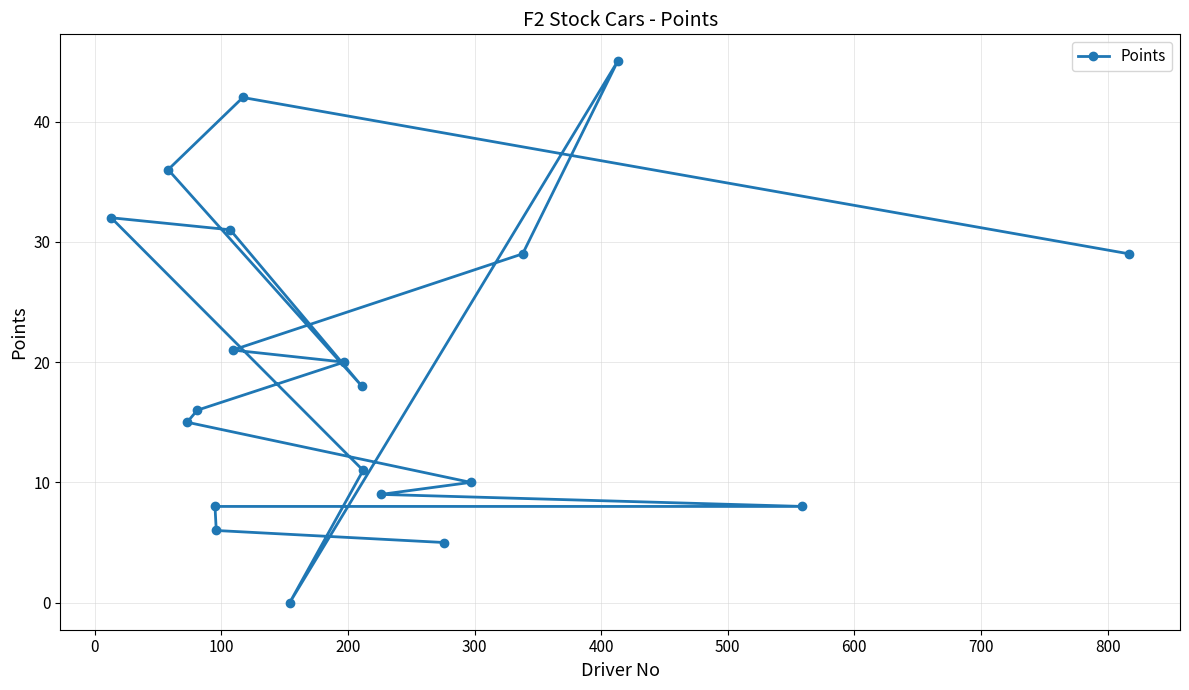

What is the value of the 4th point from the left?

16